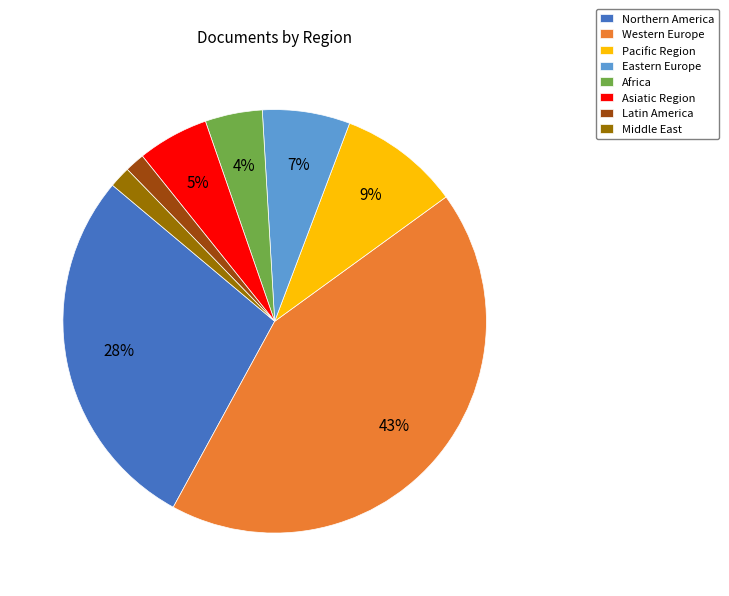

Does any single category account for the majority?

No